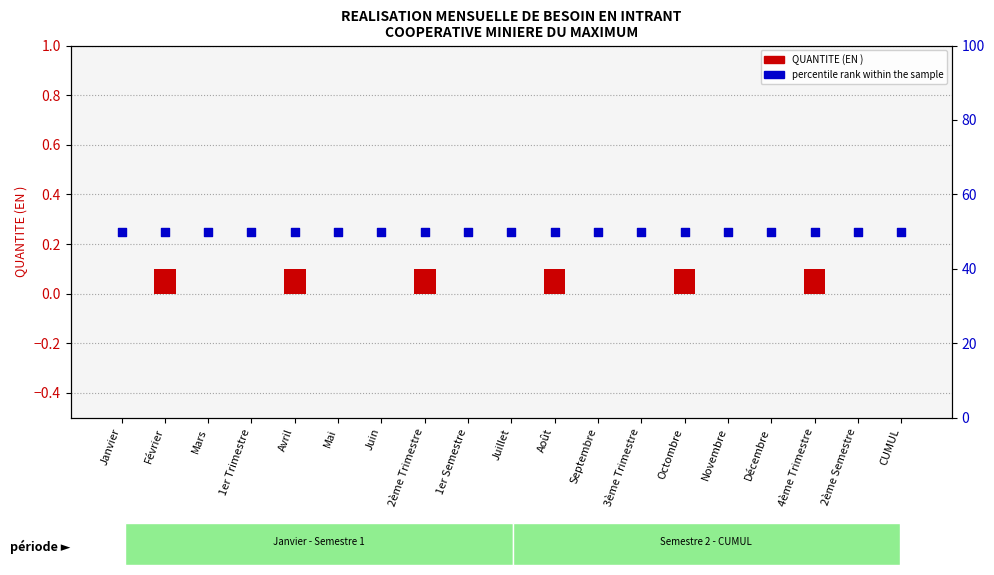

Which series reaches the maximum Y coordinate?

percentile rank within the sample